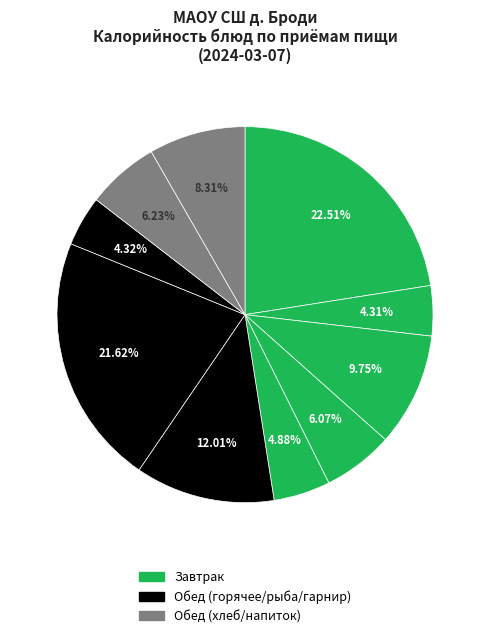

To the nearest percent, what is the difference between the largest and smallest slice percentages?

18%